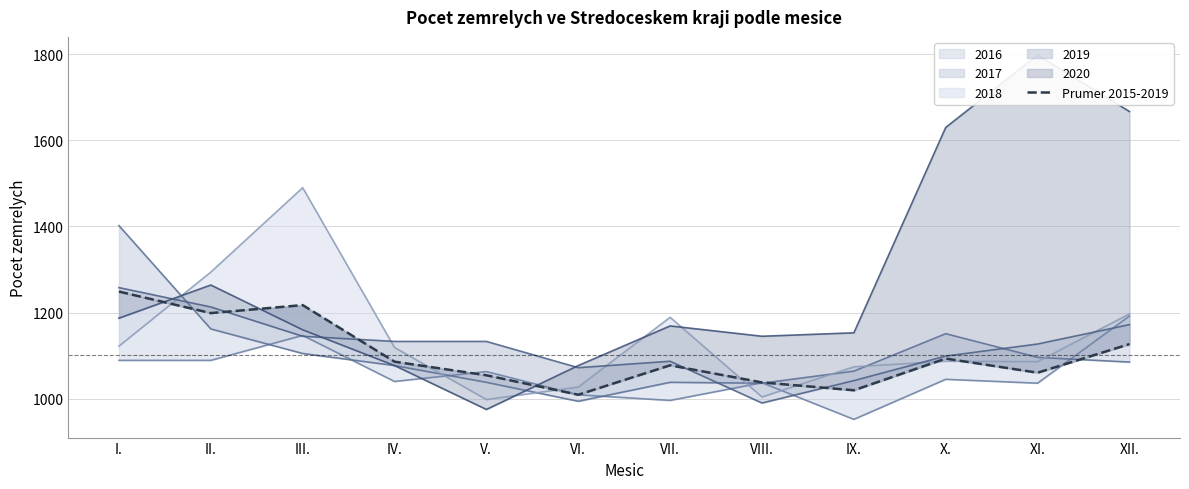

True or false: there are more than 2 points higher than both neighbors.

True